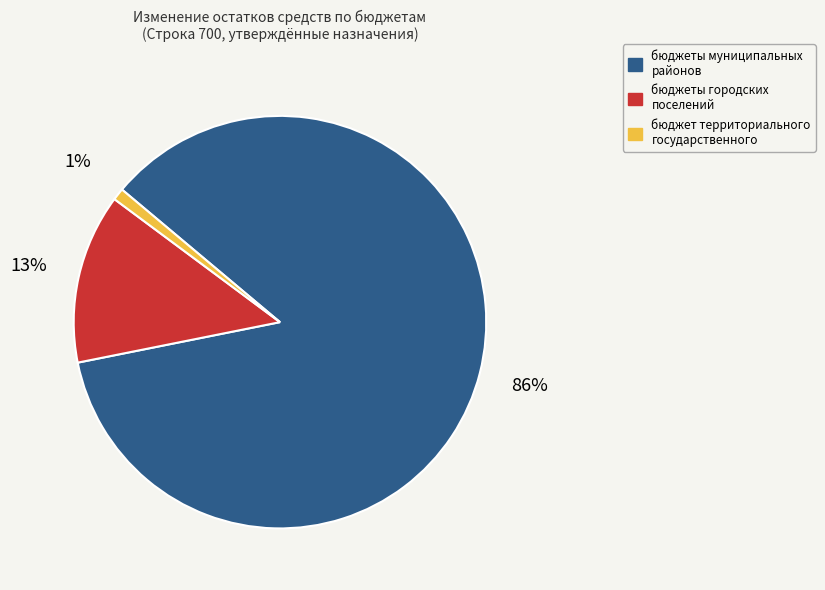

To the nearest percent, what is the average slice percentage?

33%